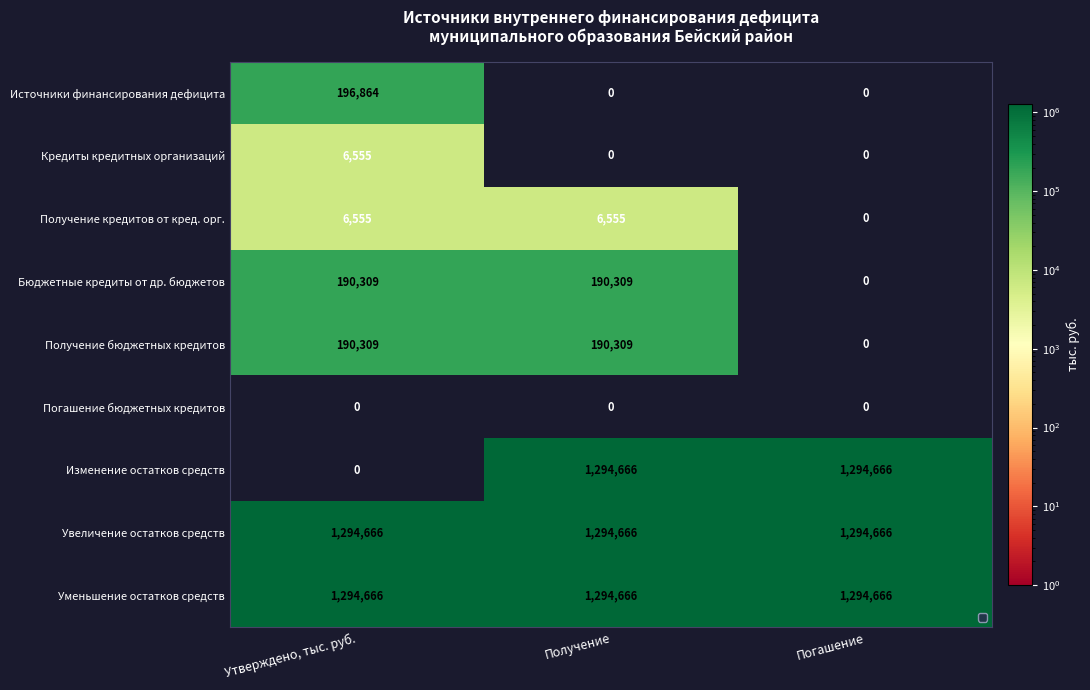

At which category is the sum across all series the highest?

Получение